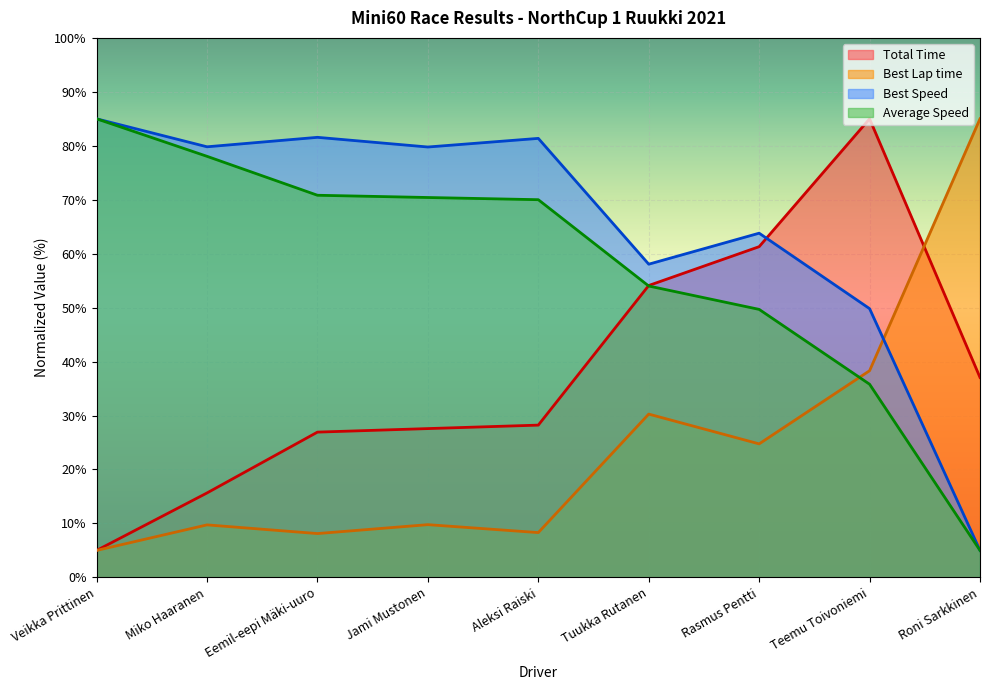

Between Rasmus Pentti and Roni Sarkkinen, which series saw the biggest shift?

Best Lap time